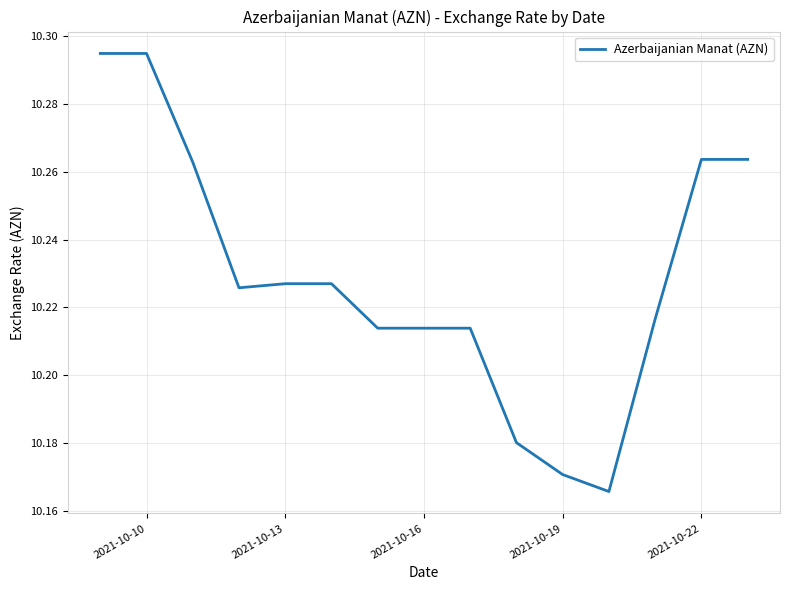

True or false: there are more than 2 points higher than both neighbors.

False